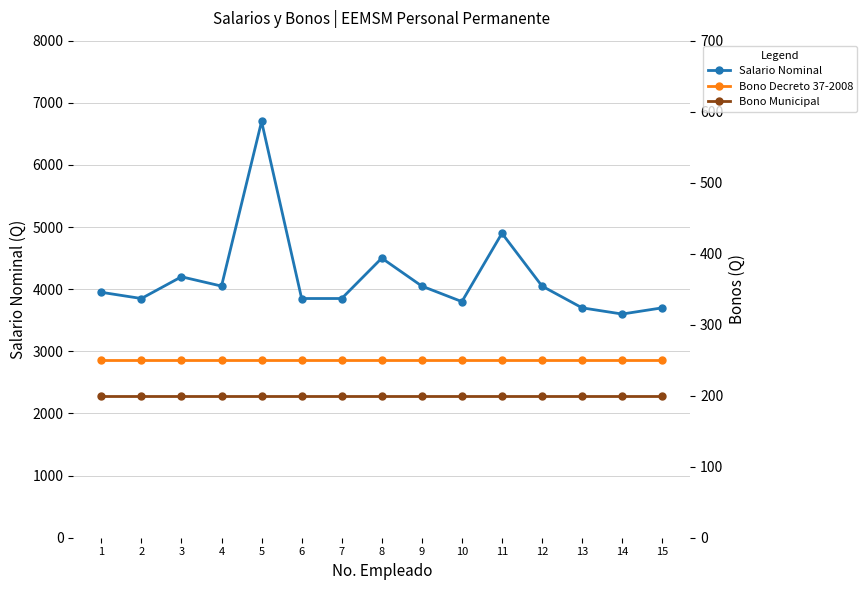

Reading left to right, what are all the values shown in this chart?

Salario Nominal: 3950	3850	4200	4050	6700	3850	3850	4500	4050	3800	4900	4050	3700	3600	3700
Bono Decreto 37-2008: 250	250	250	250	250	250	250	250	250	250	250	250	250	250	250
Bono Municipal: 200	200	200	200	200	200	200	200	200	200	200	200	200	200	200